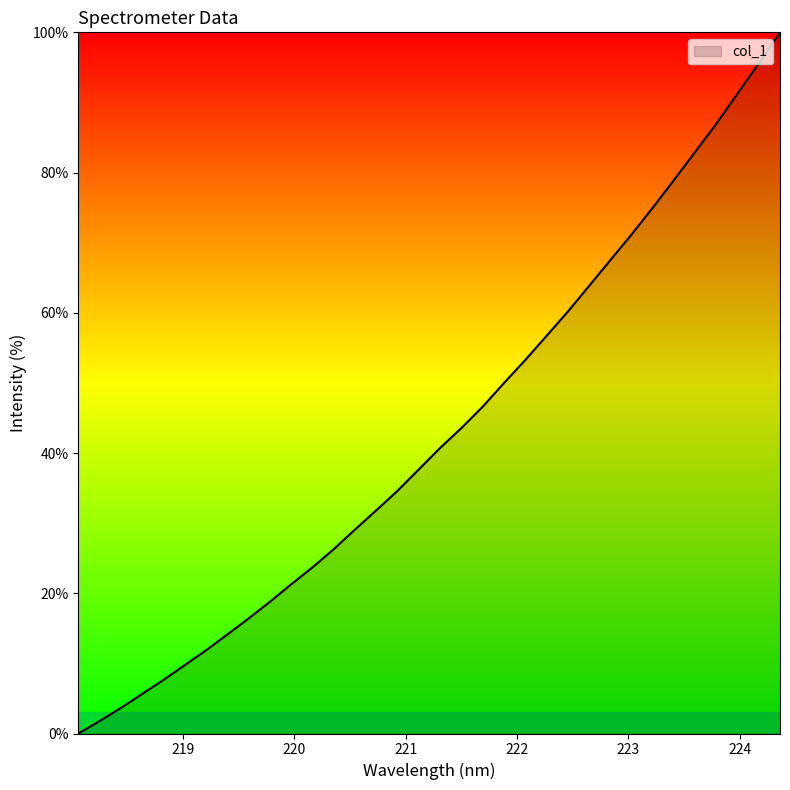

How many positive values are there?

33